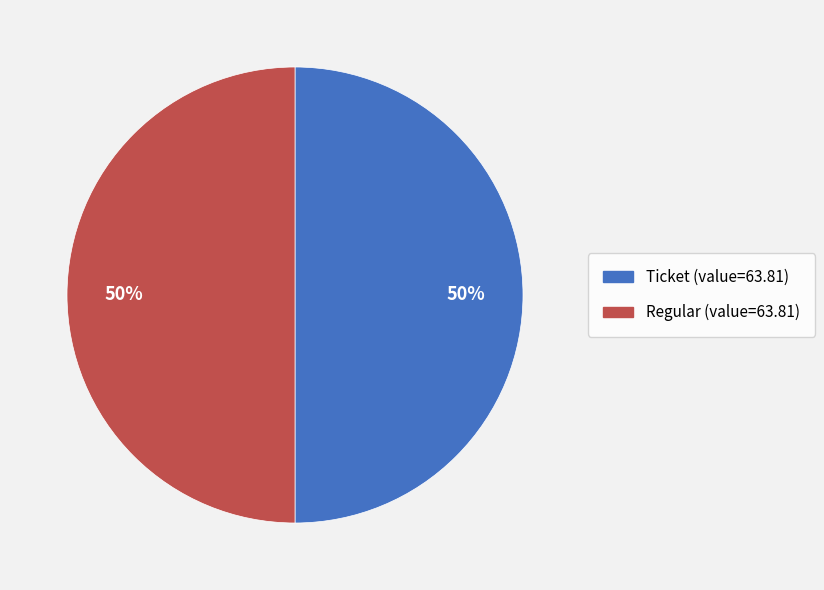

To the nearest percent, what is the average slice percentage?

50%